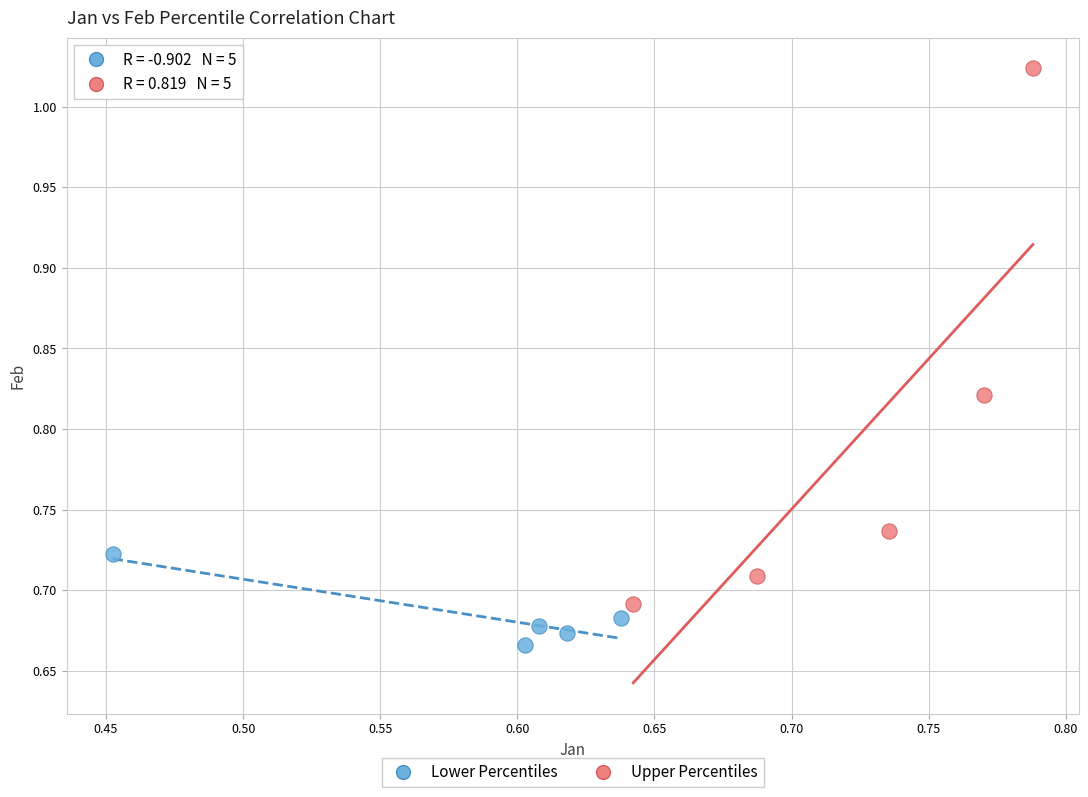

Which series contains the highest Y value?

Upper Percentiles